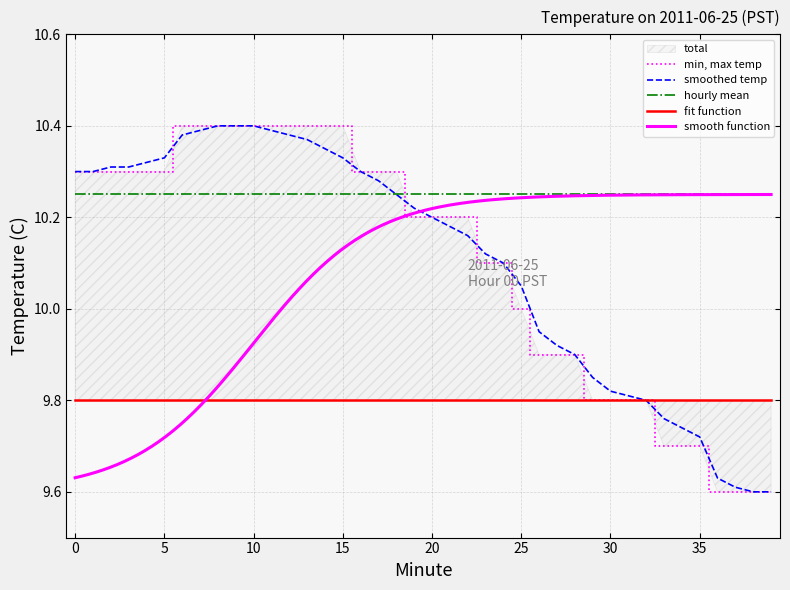

Reading left to right, extract all data points from this chart.

Temperature (C): 10.3	10.3	10.3	10.3	10.3	10.3	10.4	10.4	10.4	10.4	10.4	10.4	10.4	10.4	10.4	10.4	10.3	10.3	10.3	10.2	10.2	10.2	10.2	10.1	10.1	10.0	9.9	9.9	9.9	9.8	9.8	9.8	9.8	9.7	9.7	9.7	9.6	9.6	9.6	9.6
Smoothed: 10.3	10.3	10.3	10.3	10.3	10.3	10.4	10.4	10.4	10.4	10.4	10.4	10.4	10.4	10.3	10.3	10.3	10.3	10.2	10.2	10.2	10.2	10.2	10.1	10.1	10.1	9.9	9.9	9.9	9.8	9.8	9.8	9.8	9.8	9.7	9.7	9.6	9.6	9.6	9.6